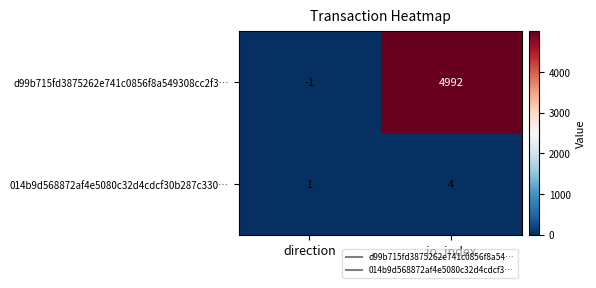

At which category is the sum across all series the highest?

io_index